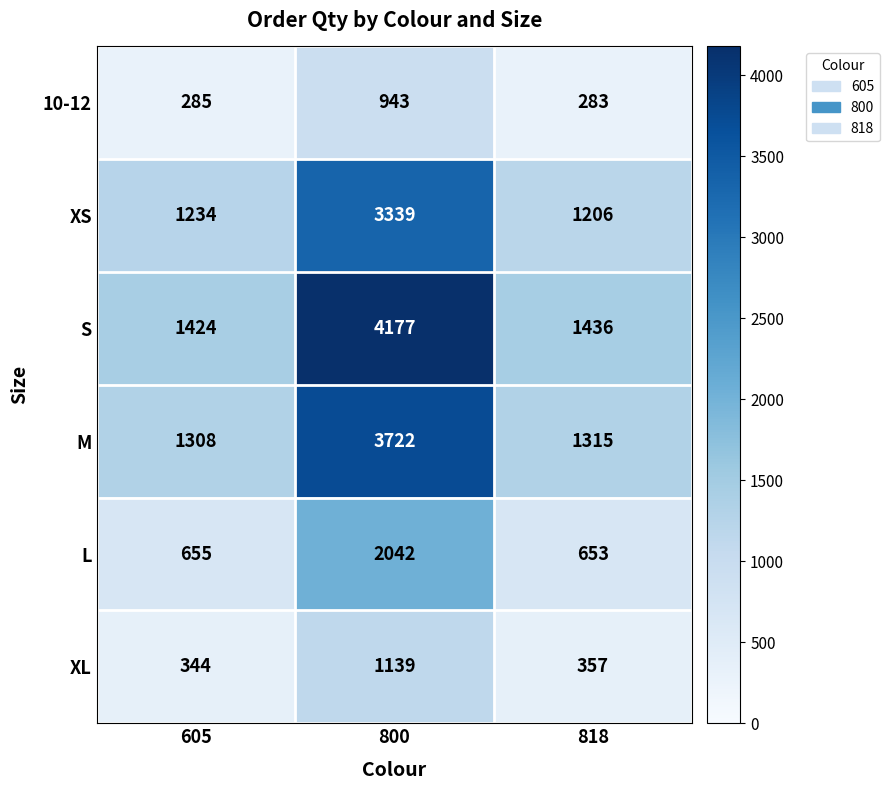

Reading left to right, extract all data points from this chart.

10-12: 605=285	800=943	818=283
XS: 605=1234	800=3339	818=1206
S: 605=1424	800=4177	818=1436
M: 605=1308	800=3722	818=1315
L: 605=655	800=2042	818=653
XL: 605=344	800=1139	818=357